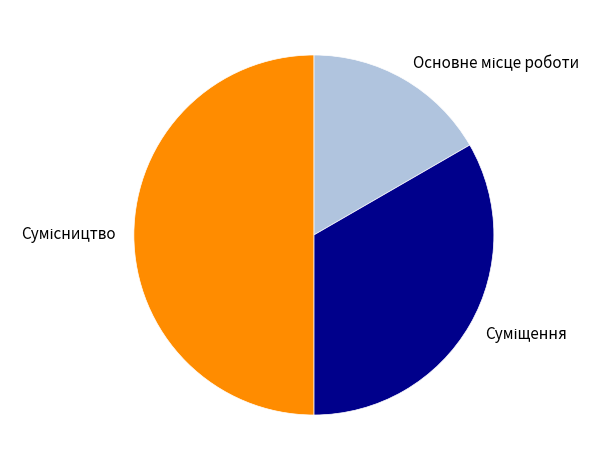

Which slice is the largest?

Сумісництво